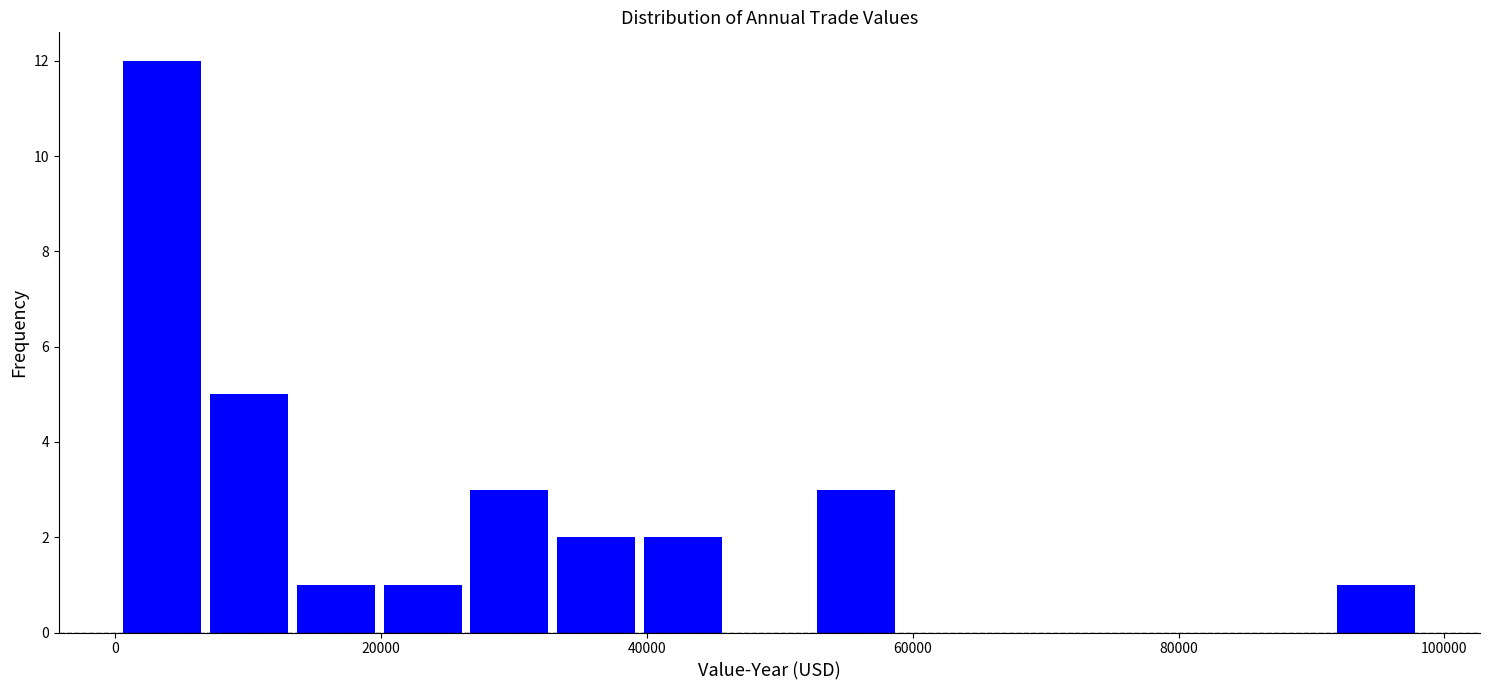

Around what value on the x-axis is the tallest bar? Give the approximate position of its centre, as read against the axis.

4000